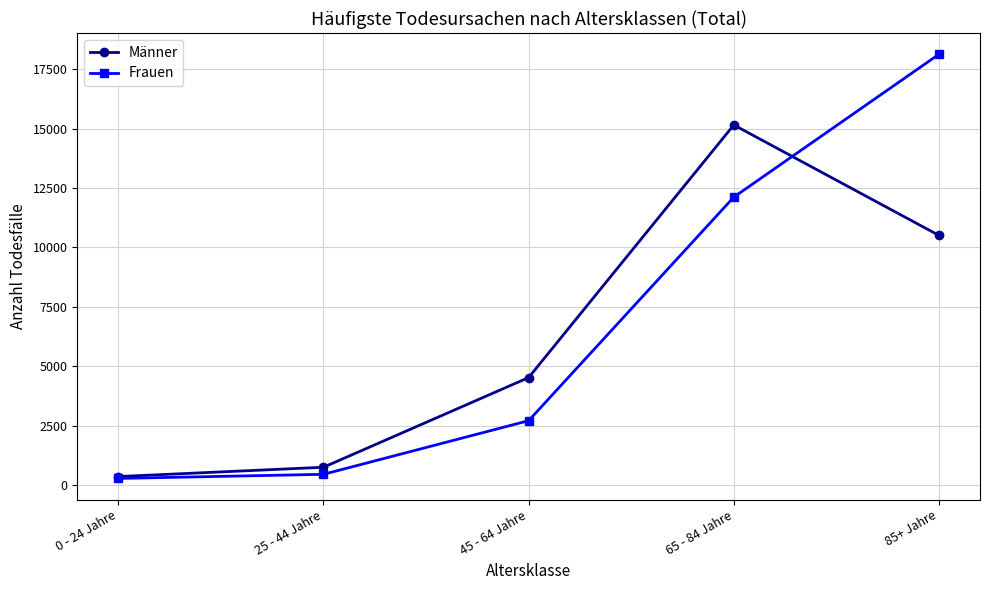

True or false: Frauen and Männer intersect in this chart.

True